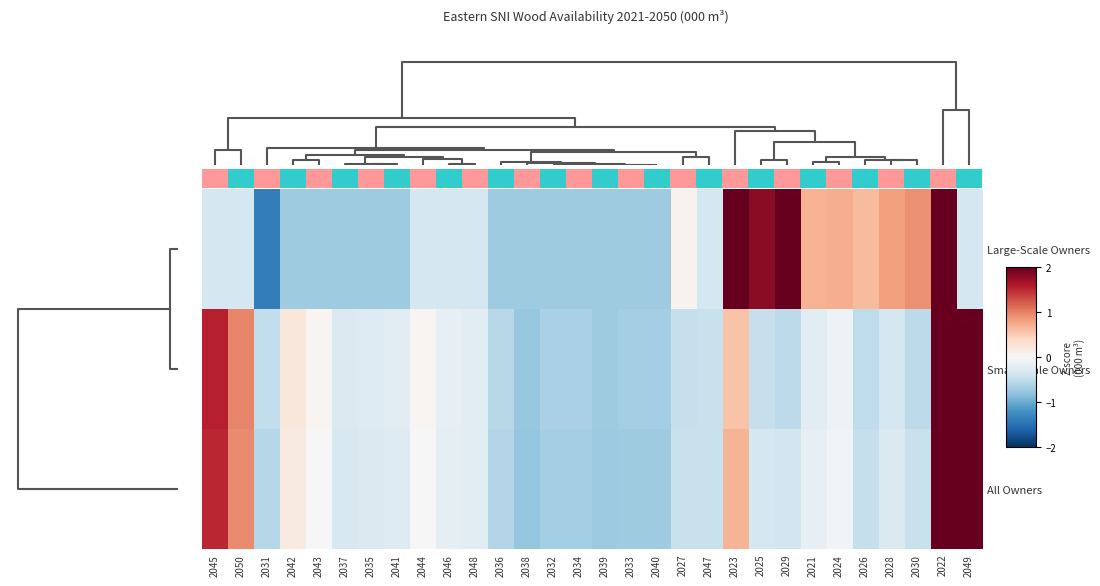

The value of Large-Scale Owners at 2050 is -0.5. True or false?

False